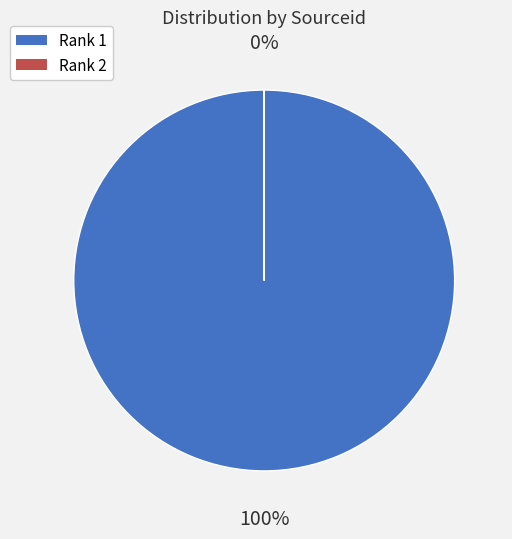

Count the number of slices in the pie.

2